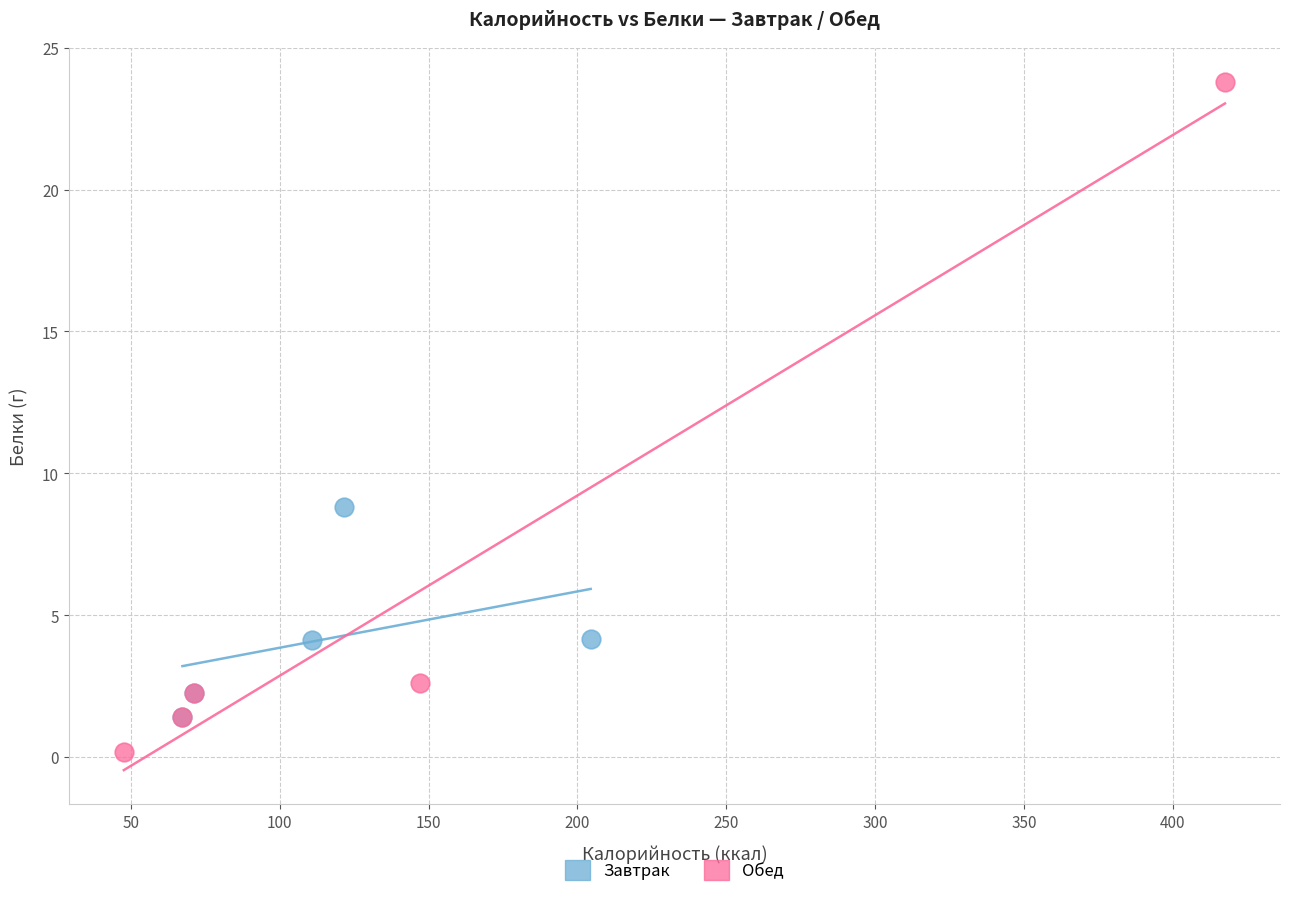

Which series reaches the maximum Y coordinate?

Обед